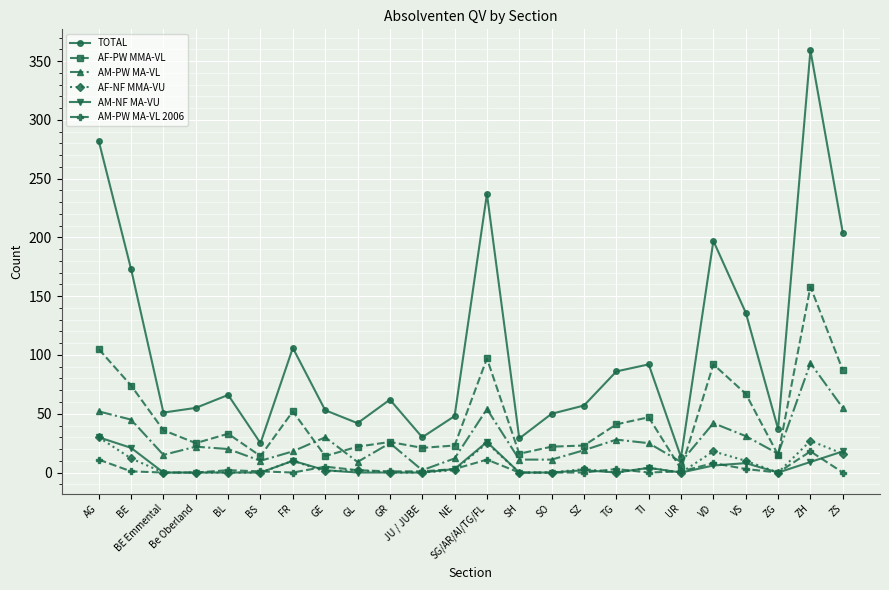

The value of AM-PW MA-VL at BE is 62. True or false?

False